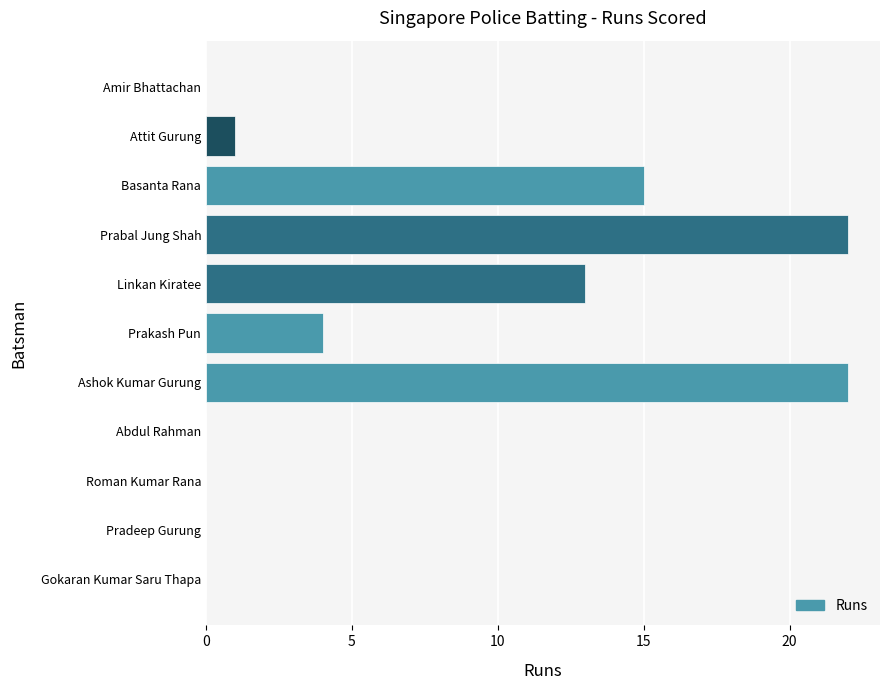

The value at Abdul Rahman is 0. True or false?

True